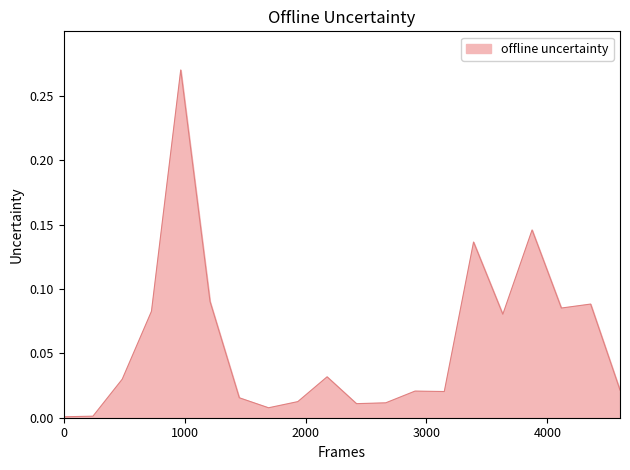

How many lines are shown in the chart?

1